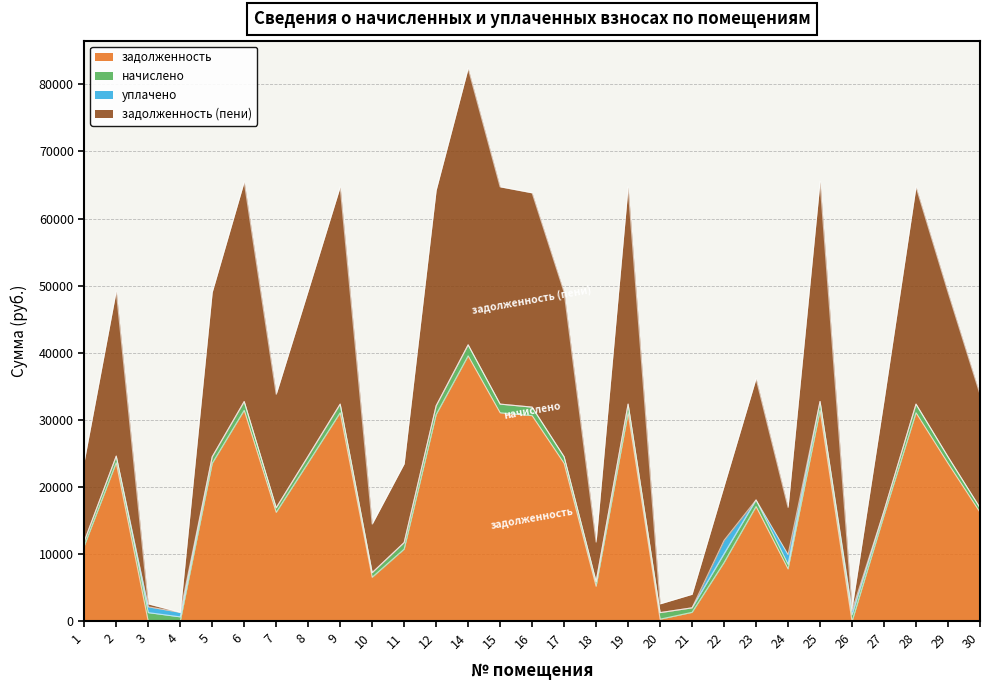

Where is задолженность nearest to the value 19776?

23